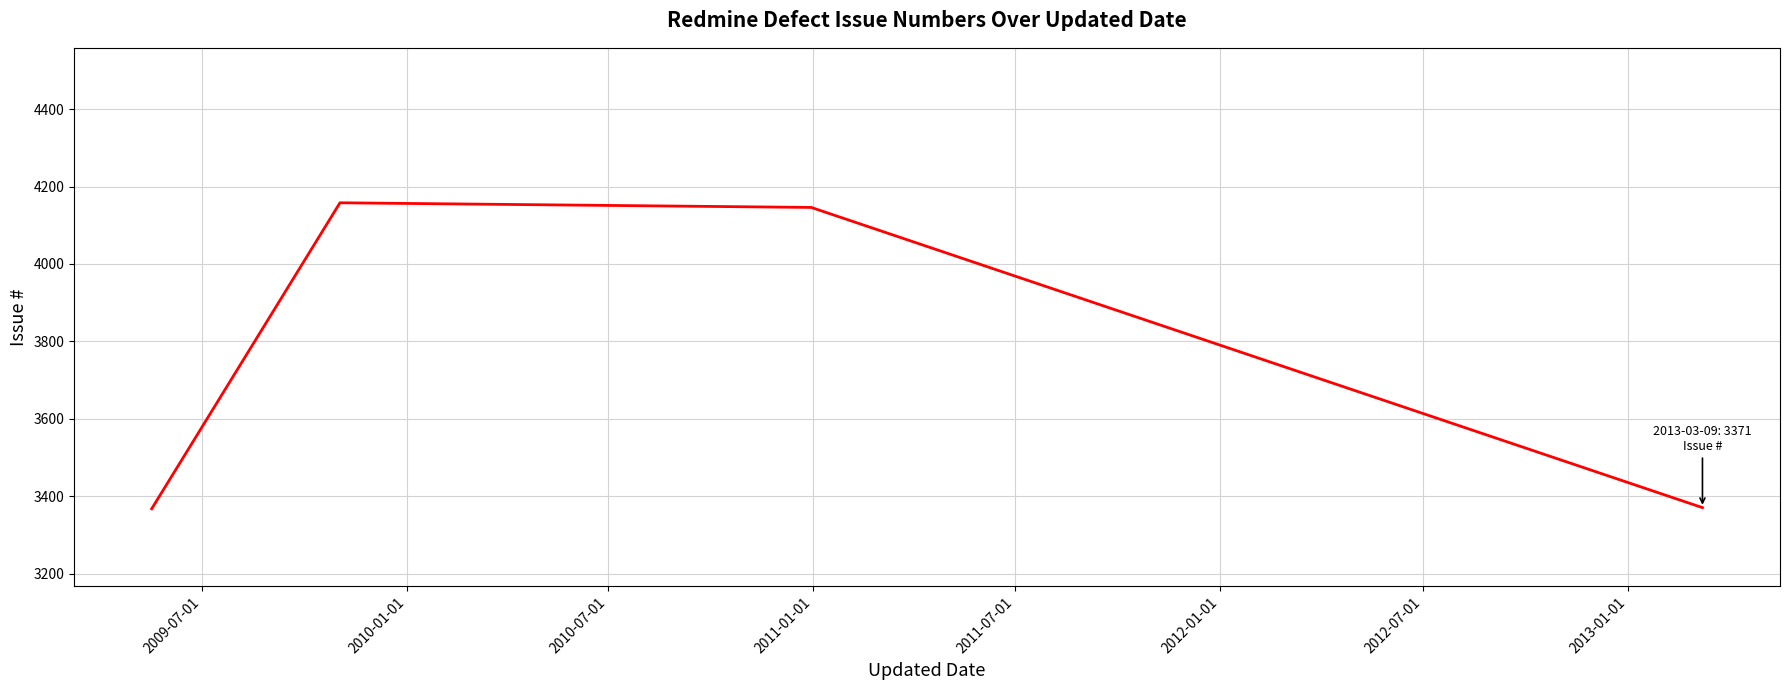

What is the minimum value shown in the chart?

3368